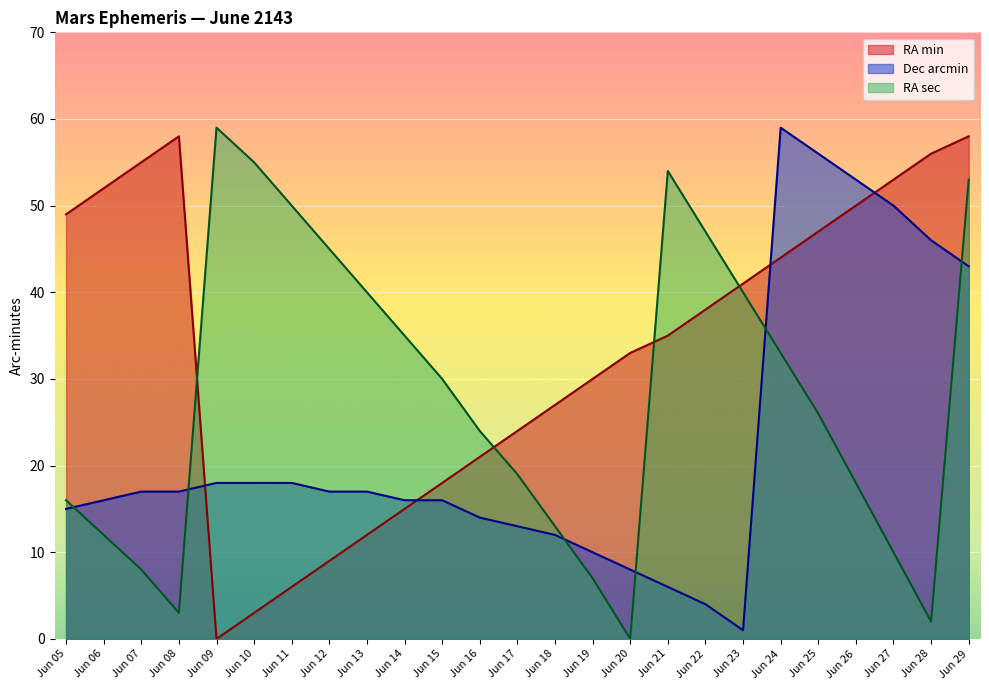

Rank the series by their average value, from highest to lowest.

RA min, RA sec, Dec arcmin